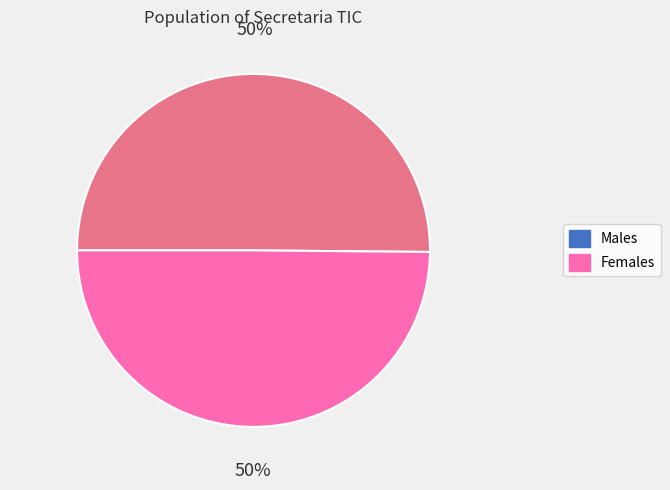

To the nearest percent, what is the average slice percentage?

50%